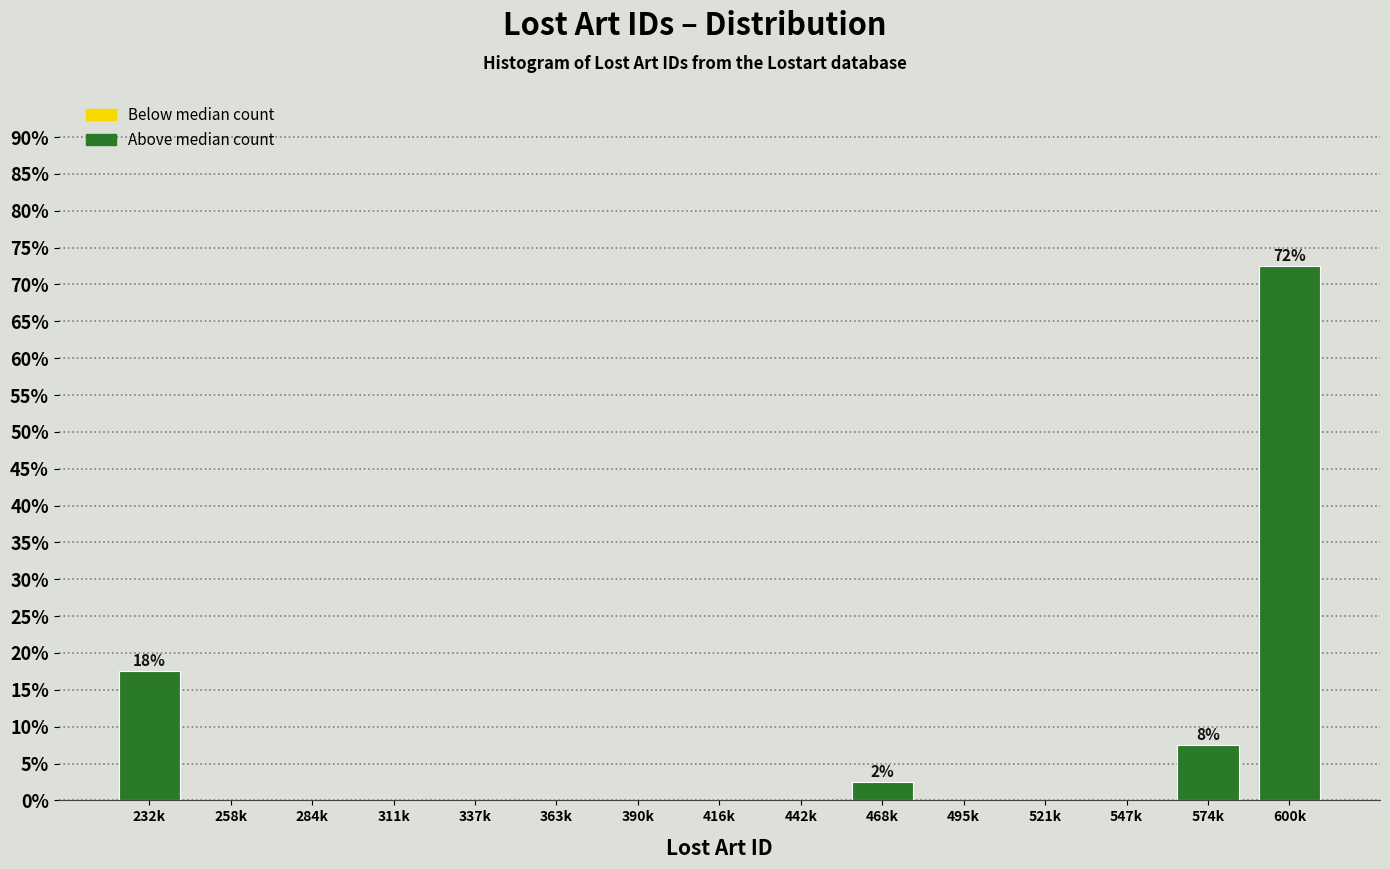

Reading left to right, list all the values displayed in this chart.

232k=17.5	258k=0.0	284k=0.0	311k=0.0	337k=0.0	363k=0.0	390k=0.0	416k=0.0	442k=0.0	468k=2.5	495k=0.0	521k=0.0	547k=0.0	574k=7.5	600k=72.5